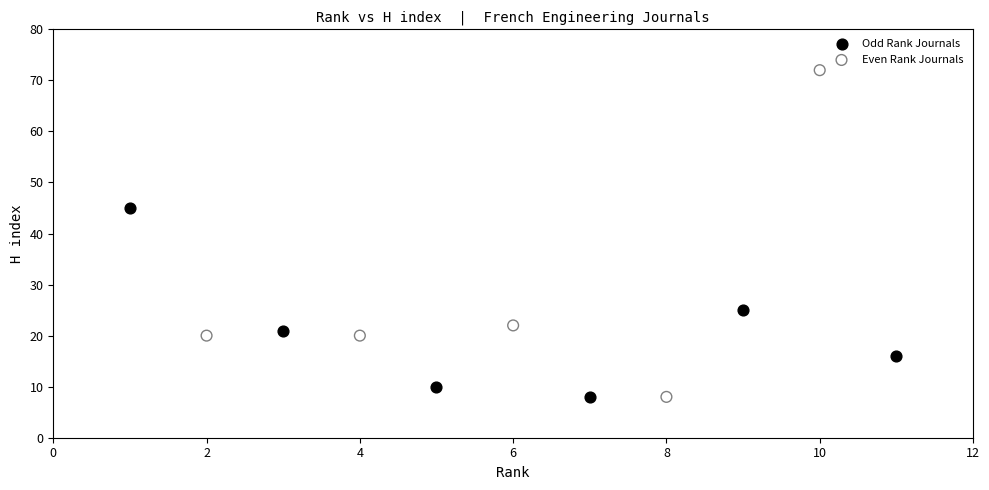

Which series has the largest Y range (max minus min)?

Even Rank Journals